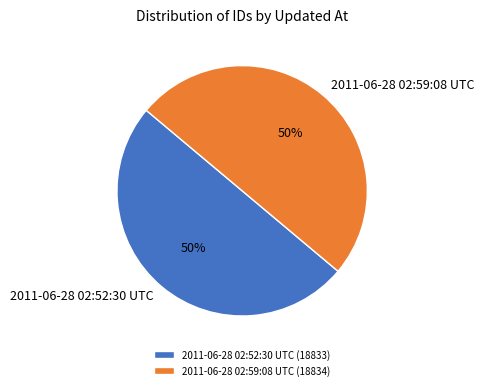

Is the sum of 2011-06-28 02:59:08 UTC and 2011-06-28 02:52:30 UTC greater than half?

Yes